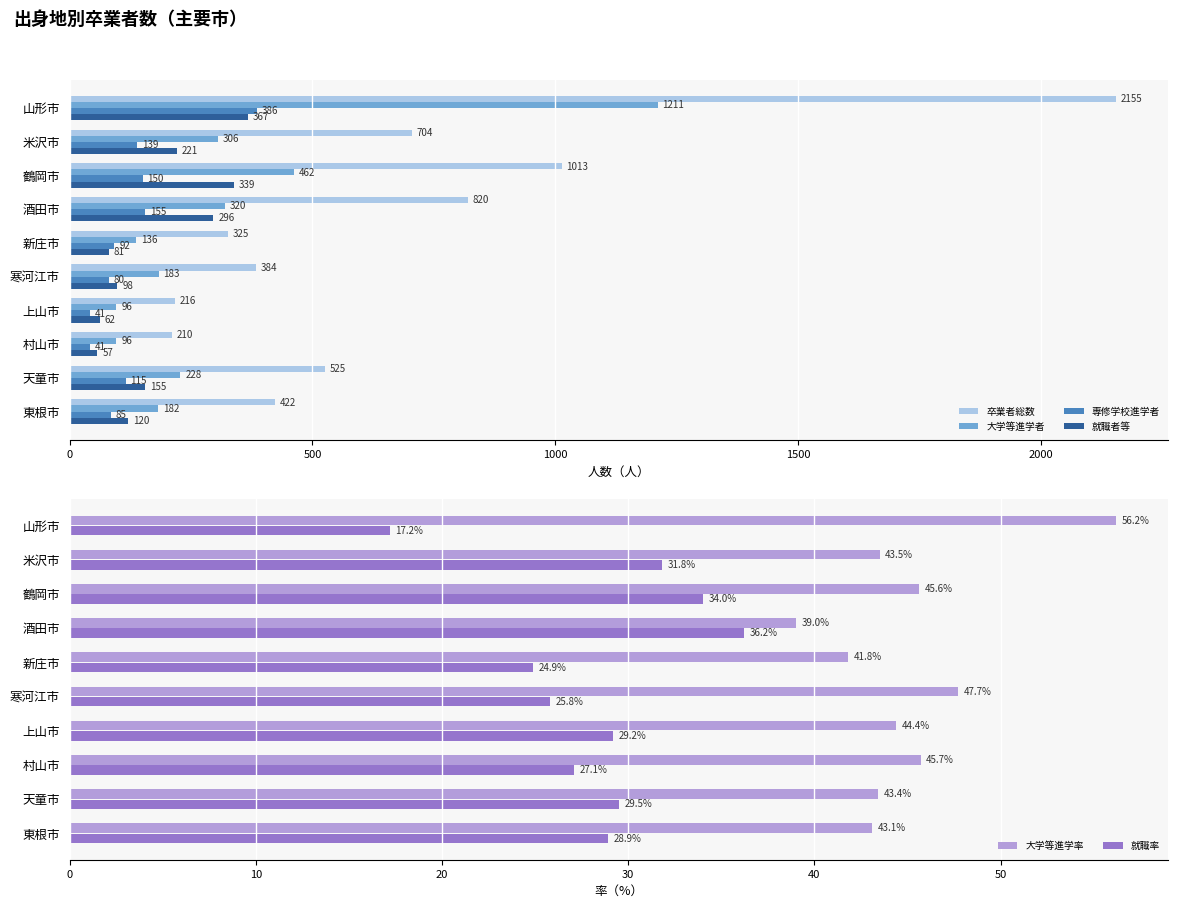

What is the difference between the second highest and minimum values in the 大学等進学率 series?

8.7